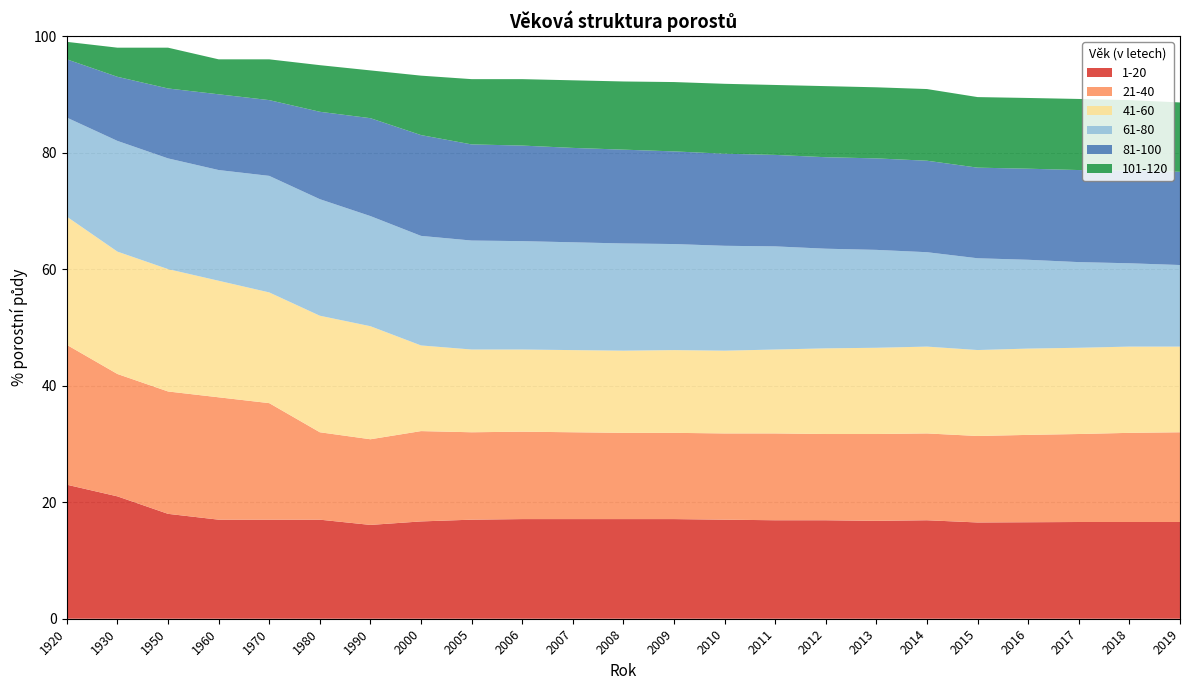

Reading left to right, extract all data points from this chart.

1-20: 23.0	21.0	18.0	17.0	17.0	17.0	16.1	16.7	17.0	17.1	17.1	17.1	17.1	17.0	16.9	16.9	16.8	16.9	16.5	16.6	16.6	16.6	16.6
21-40: 24.0	21.0	21.0	21.0	20.0	15.0	14.7	15.5	15.0	15.0	14.9	14.8	14.8	14.8	14.9	14.8	14.9	14.9	14.8	15.0	15.1	15.3	15.4
41-60: 22.0	21.0	21.0	20.0	19.0	20.0	19.4	14.7	14.2	14.1	14.1	14.1	14.2	14.2	14.4	14.7	14.8	14.9	14.8	14.8	14.8	14.8	14.7
61-80: 17.0	19.0	19.0	19.0	20.0	20.0	18.9	18.8	18.7	18.6	18.5	18.4	18.2	18.0	17.7	17.1	16.8	16.2	15.8	15.2	14.7	14.3	14.0
81-100: 10.0	11.0	12.0	13.0	13.0	15.0	16.8	17.3	16.5	16.4	16.2	16.1	15.9	15.8	15.7	15.7	15.7	15.7	15.6	15.6	15.8	15.9	16.0
101-120: 3.0	5.0	7.0	6.0	7.0	8.0	8.2	10.2	11.2	11.4	11.6	11.7	11.9	12.0	12.0	12.2	12.2	12.3	12.1	12.1	12.2	12.1	11.9